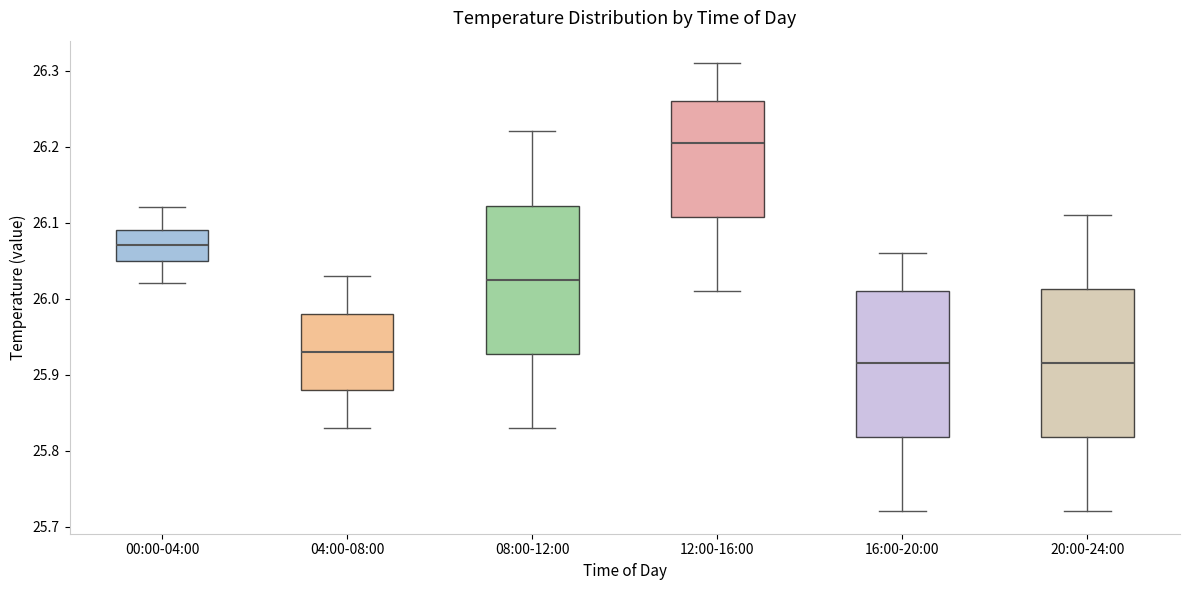

Reading left to right, read every box against the y-axis: the position of its median line, the range the box covers, and the ends of its whiskers. The values are not printed on the chart, so give them approximately, as read against the axis.

00:00-04:00: median 26.07, box 26.05 to 26.09, whiskers 26.02 to 26.12
04:00-08:00: median 25.93, box 25.88 to 25.98, whiskers 25.83 to 26.03
08:00-12:00: median 26.03, box 25.93 to 26.12, whiskers 25.83 to 26.22
12:00-16:00: median 26.21, box 26.11 to 26.26, whiskers 26.01 to 26.31
16:00-20:00: median 25.92, box 25.82 to 26.01, whiskers 25.72 to 26.06
20:00-24:00: median 25.92, box 25.82 to 26.01, whiskers 25.72 to 26.11